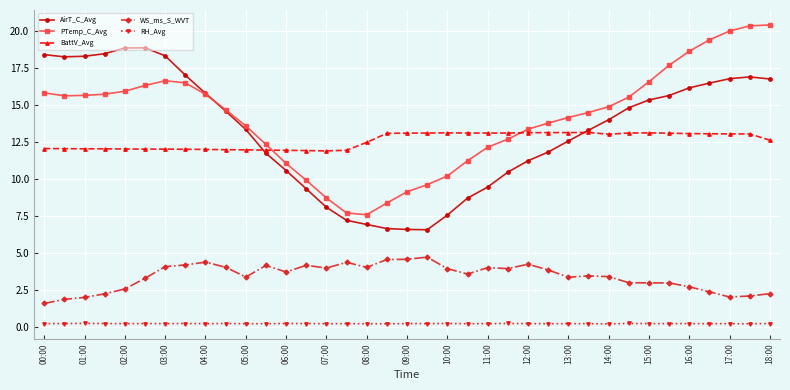

What is the value of the BattV_Avg point at the 31st from the left?

13.1